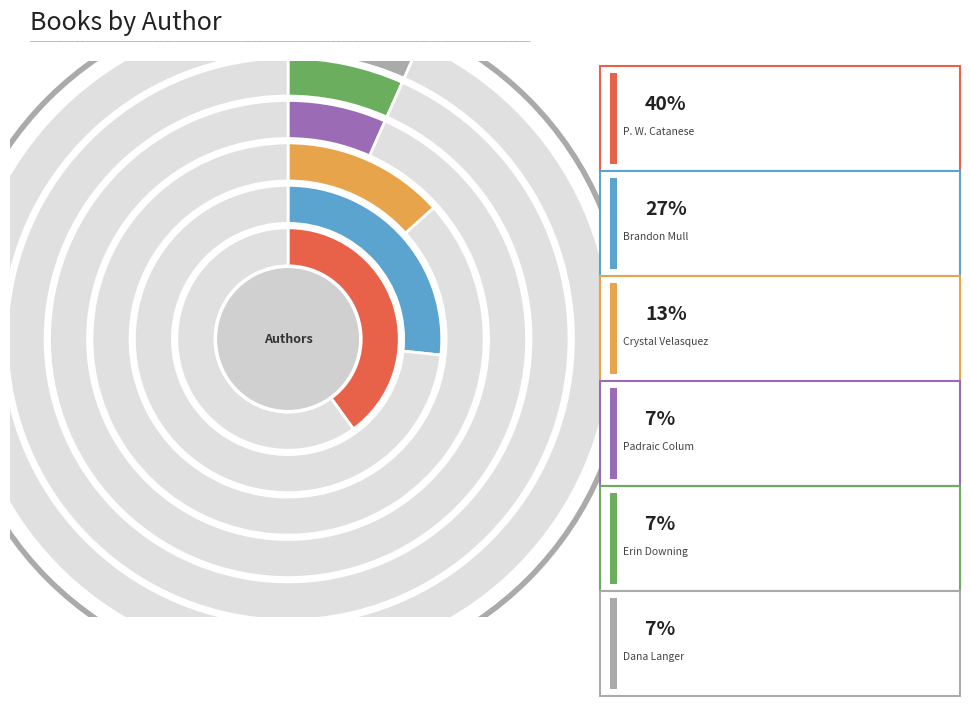

How many slices are in this pie chart?

6